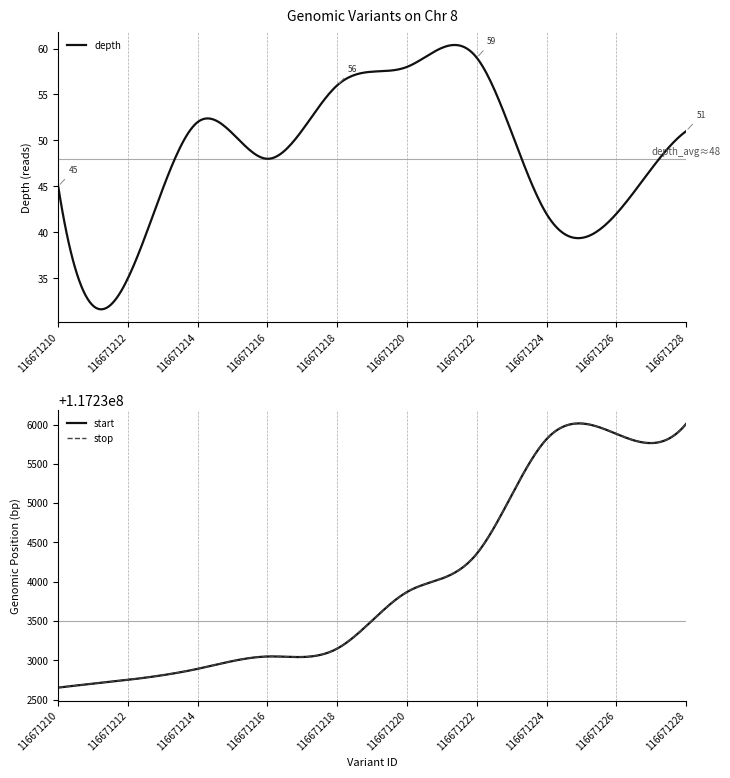

What is the lowest value of the stop series?

117232653.0